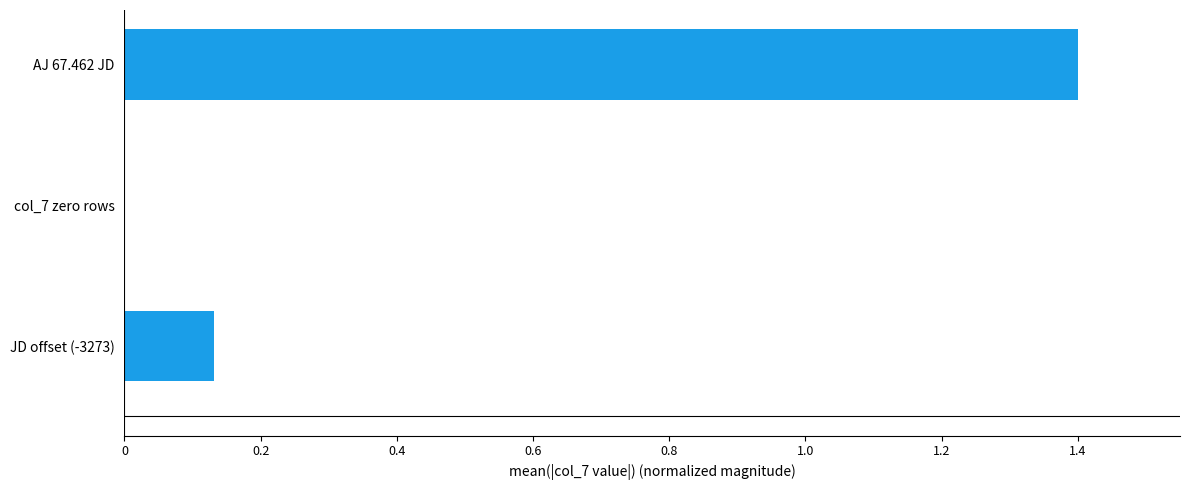

At which category does the chart reach its peak across all series?

AJ 67.462 JD